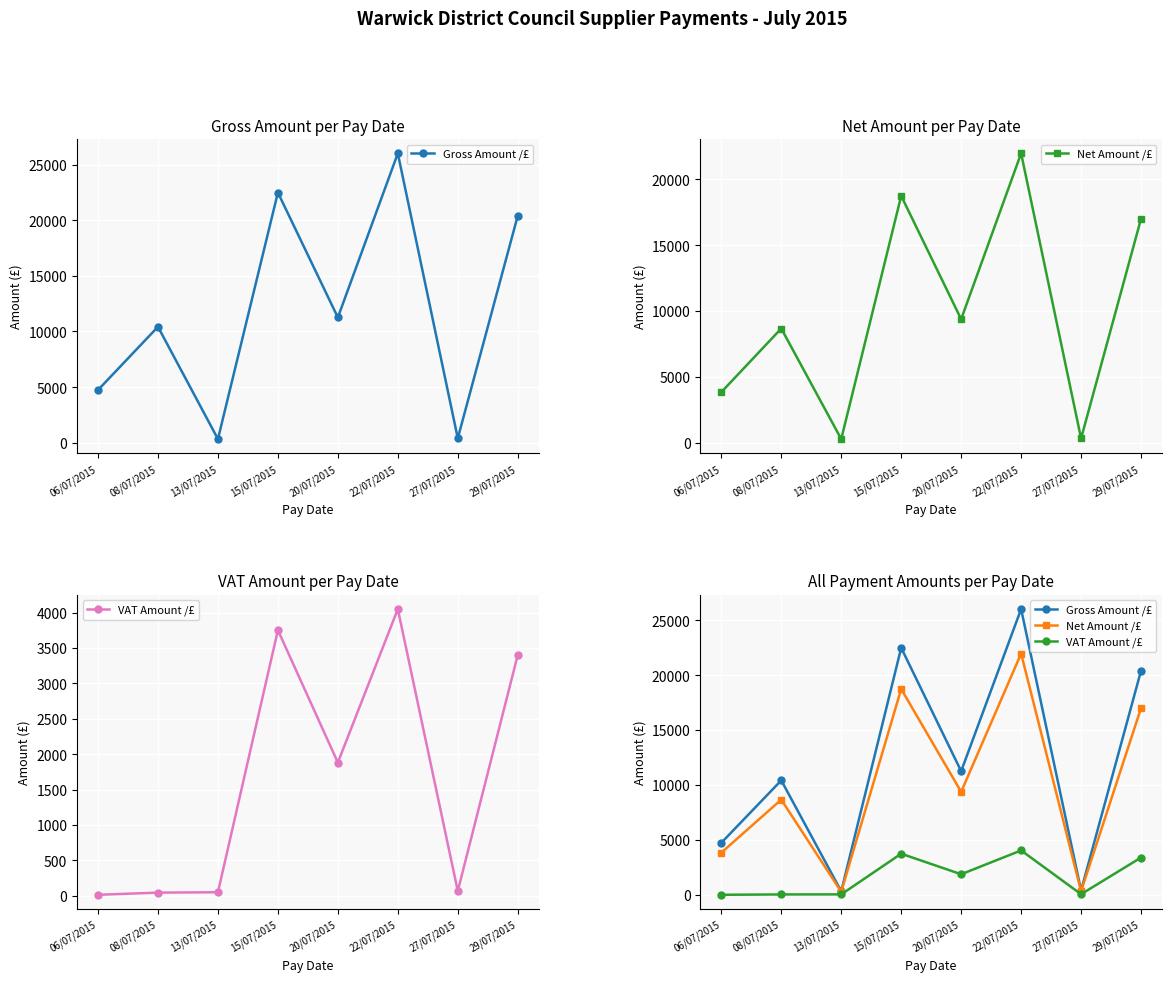

Between 15/07/2015 and 20/07/2015, which series saw the biggest shift?

Gross Amount /£